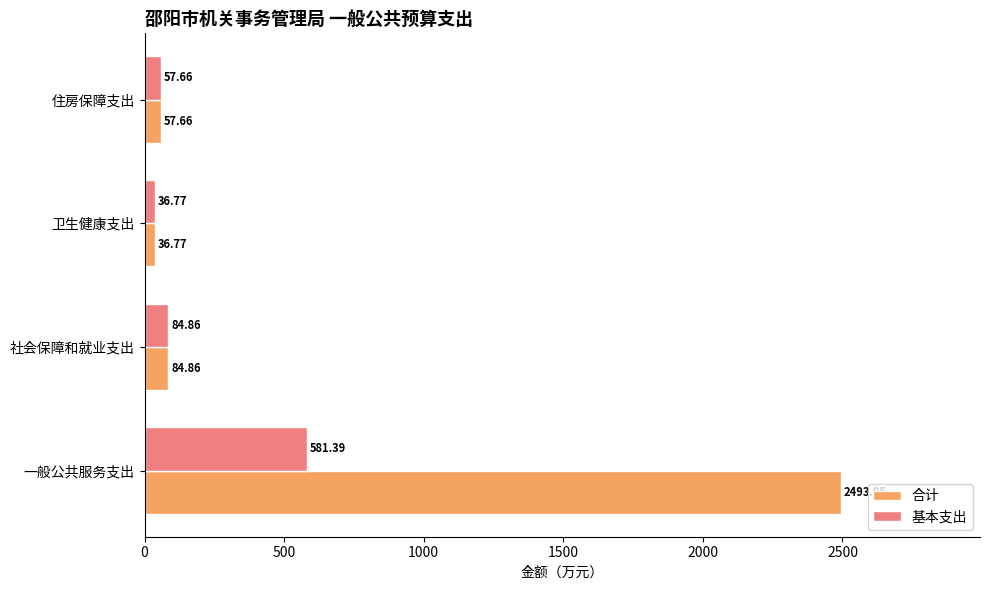

What is the sum of the 合计 values at 社会保障和就业支出 and 卫生健康支出?

121.6